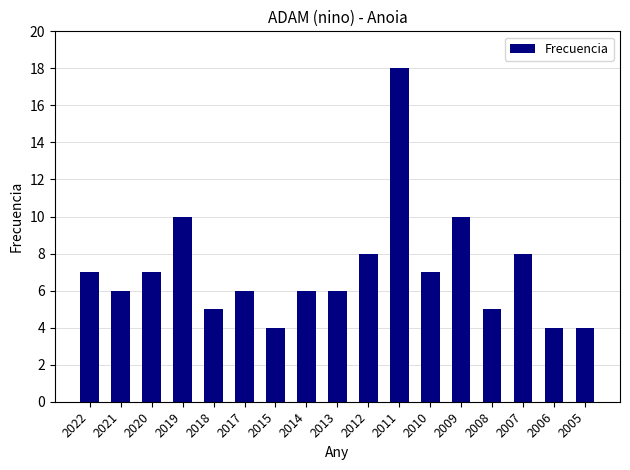

Reading left to right, what are all the values shown in this chart?

7	6	7	10	5	6	4	6	6	8	18	7	10	5	8	4	4